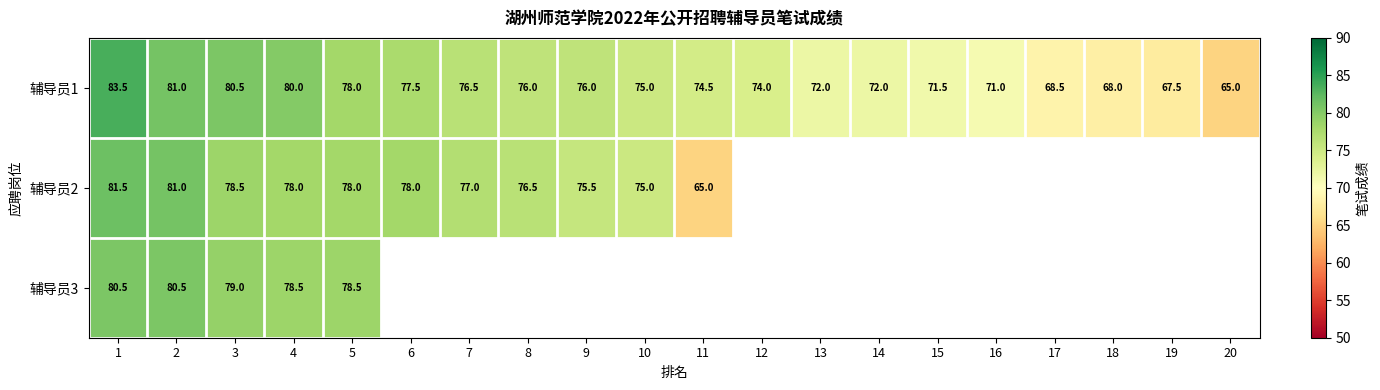

Is it true that 辅导员1 equals 111.9 at 9?

False